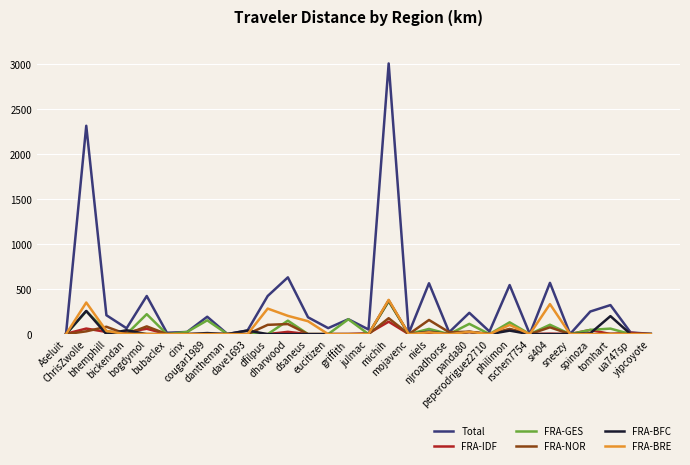

Which series has the largest total across all categories?

Total